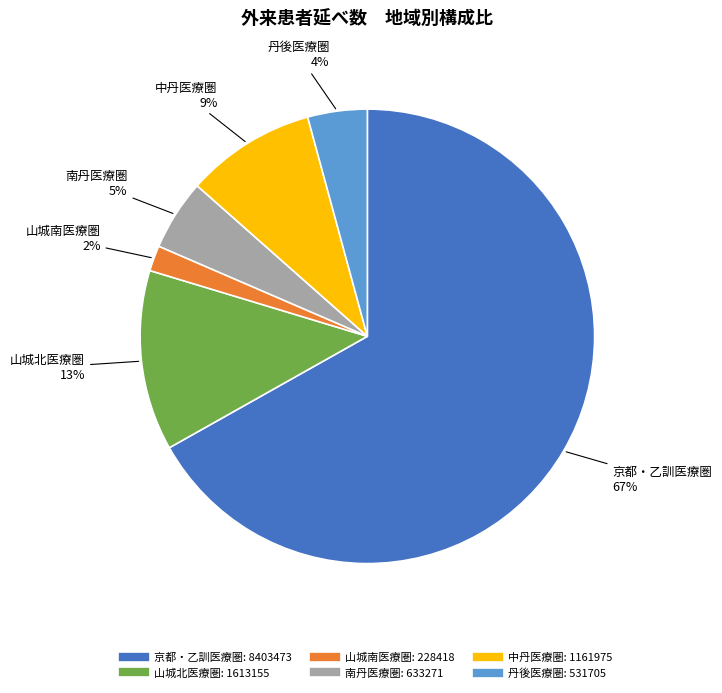

Combined, do 丹後医療圏 and 中丹医療圏 account for over 50%?

No